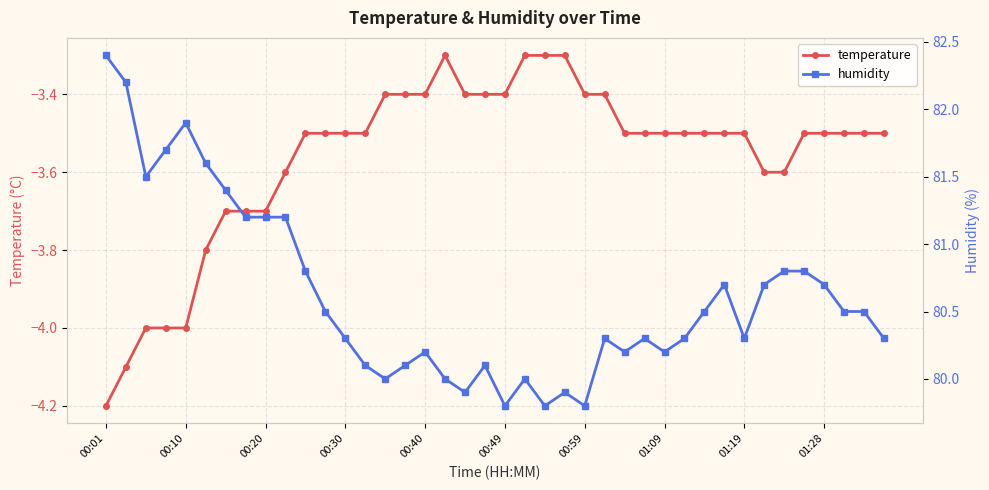

What is the sum of all humidity values?

3224.7